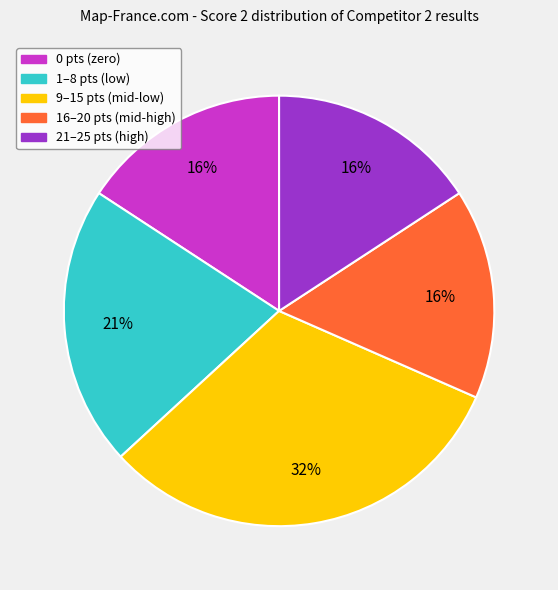

Which category has the biggest portion of the pie?

9–15 pts (mid-low)